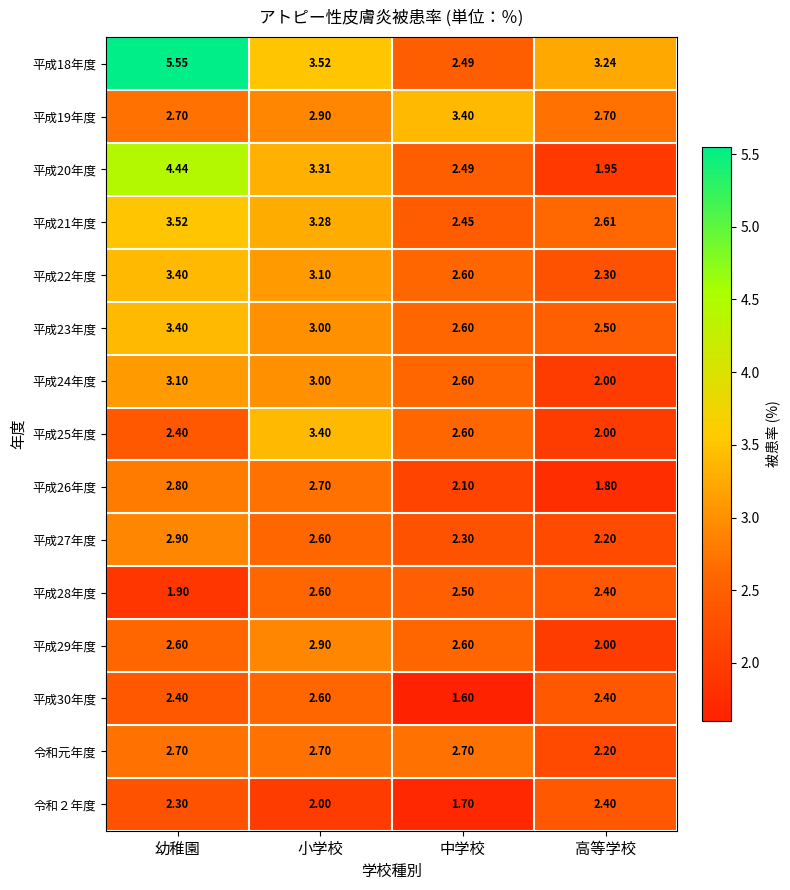

Where is 平成23年度 nearest to the value 2?

高等学校